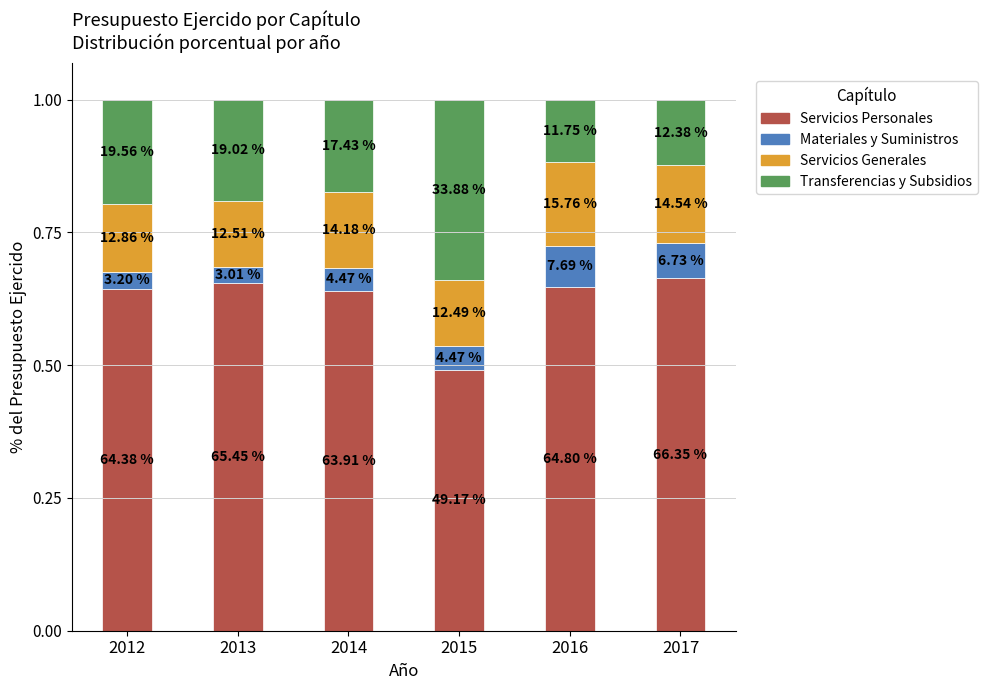

At how many categories does at least one series exceed 0?

6